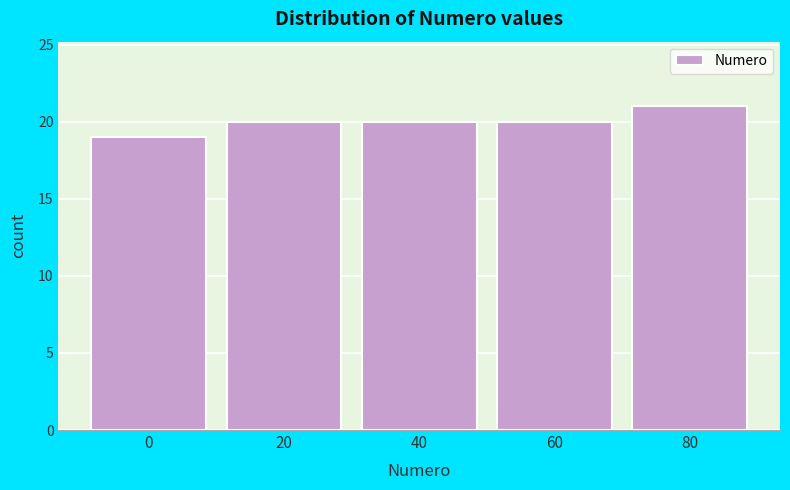

Reading right to left, transcribe all the data shown in this chart.

21	20	20	20	19